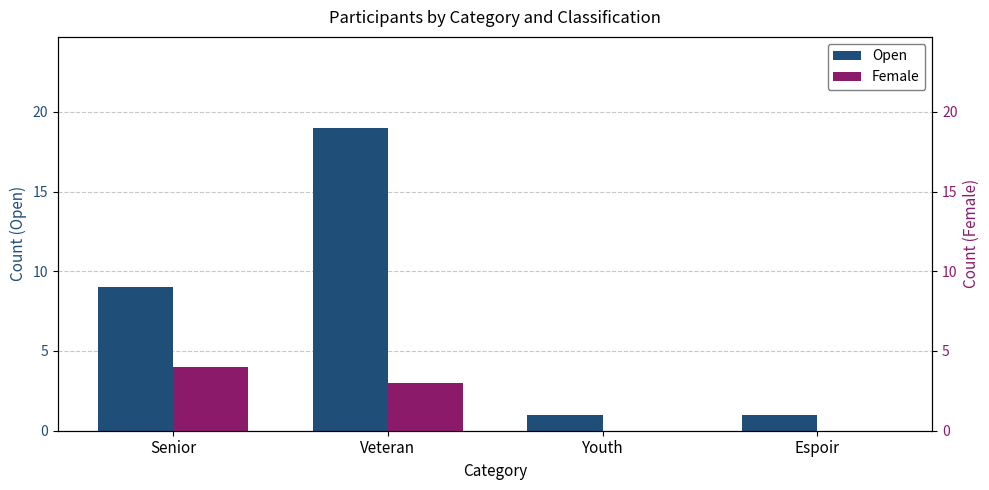

True or false: Open has a value of 1 at Youth.

True